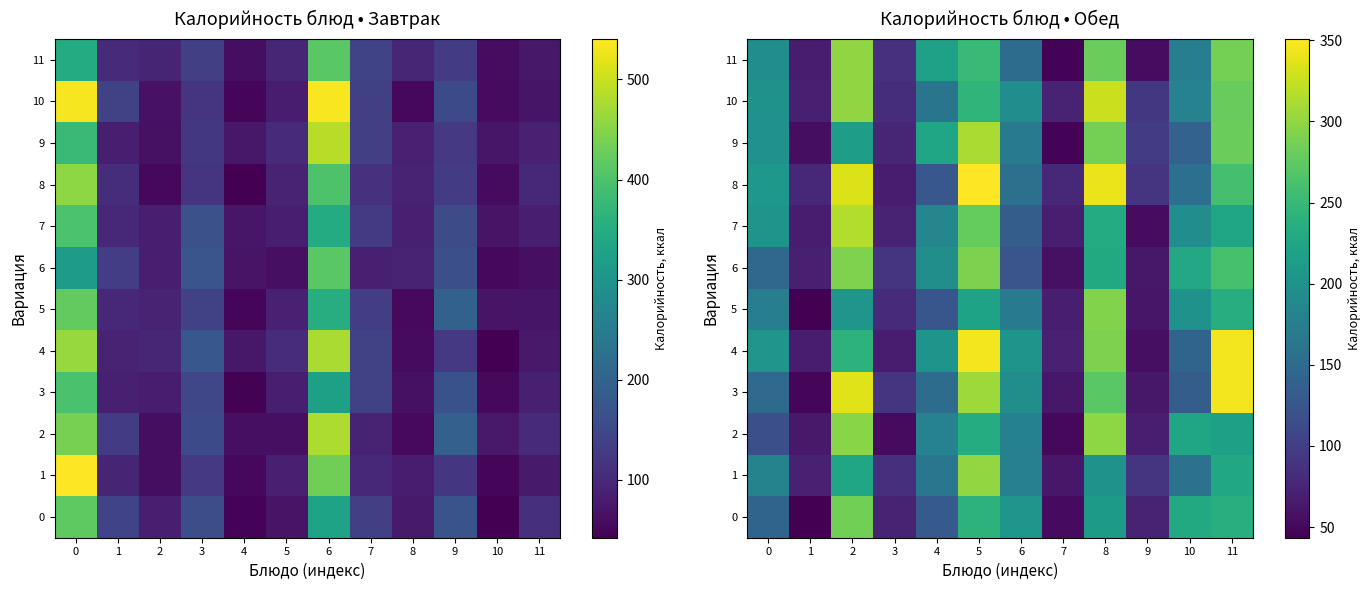

What is the sum of the 5 values at 2 and 8?

495.6